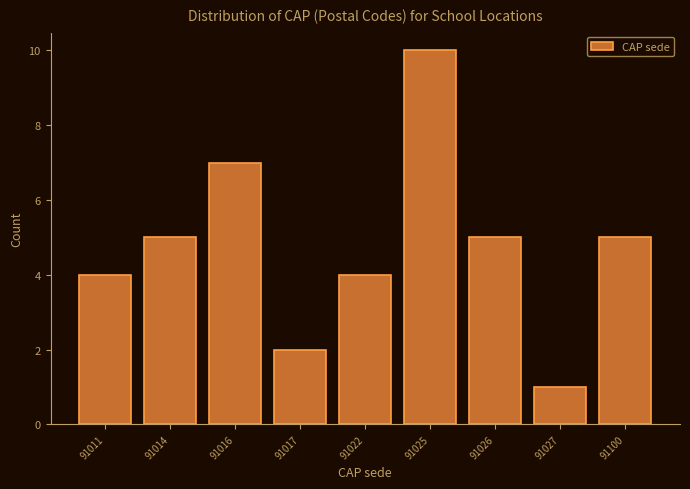

Reading left to right, extract all data points from this chart.

4	5	7	2	4	10	5	1	5